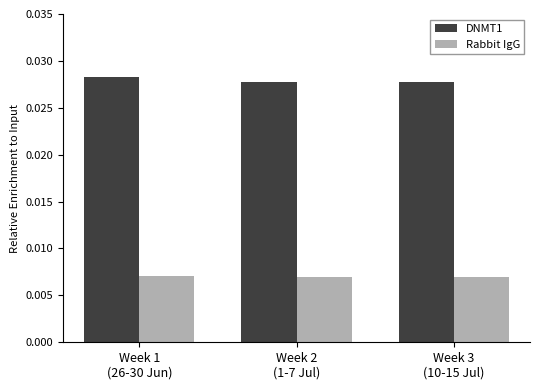

Rank the series at Week 1
(26-30 Jun) from lowest to highest value.

Rabbit IgG, DNMT1